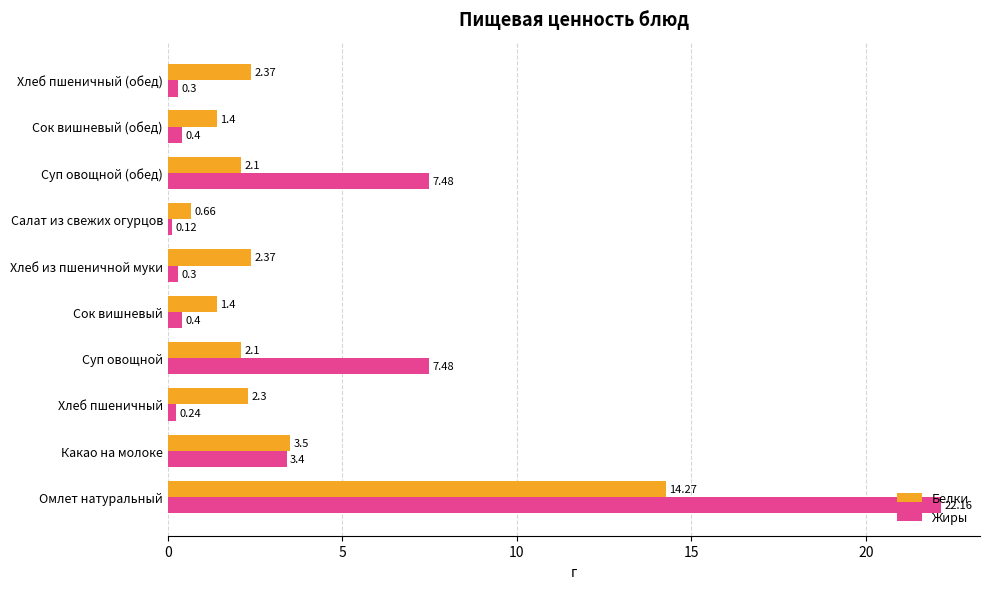

At which category does the chart reach its minimum across all series?

Салат из свежих огурцов